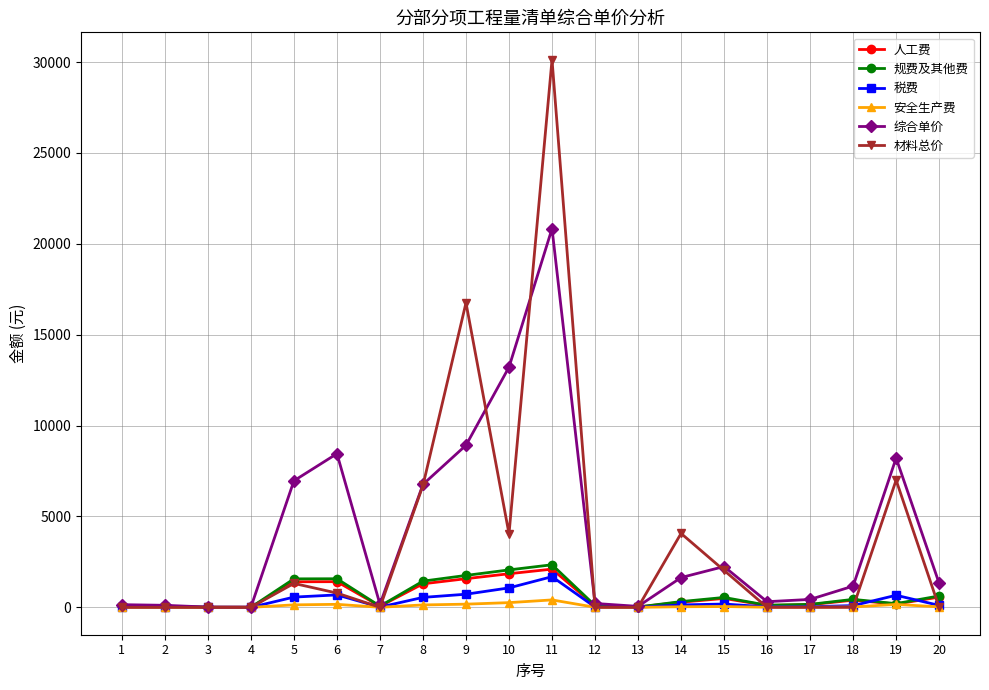

Which series has the widest spread of values?

材料总价